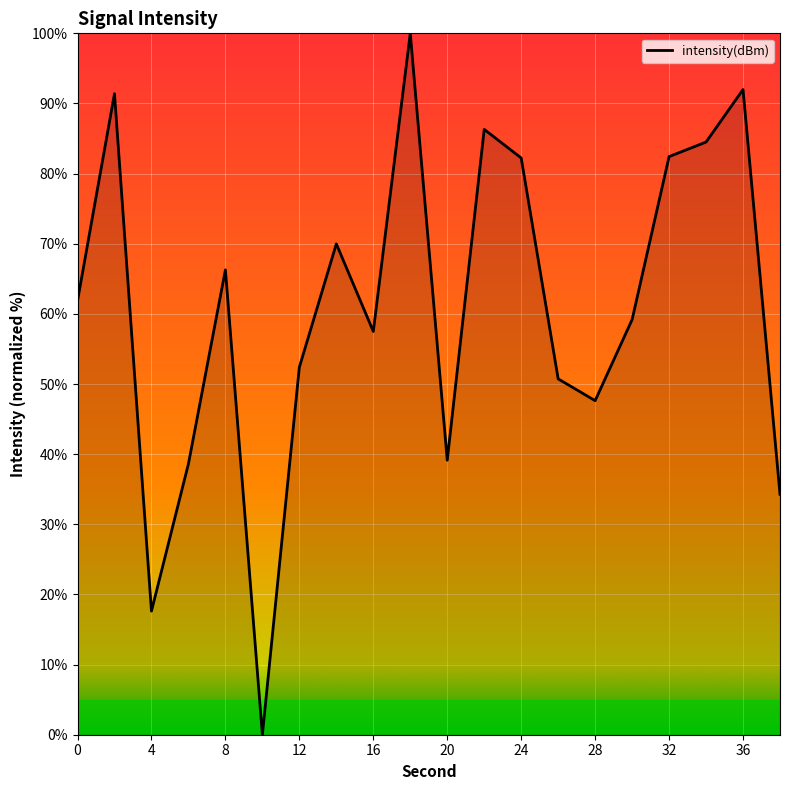

What is the difference between the maximum and minimum values?

100.0